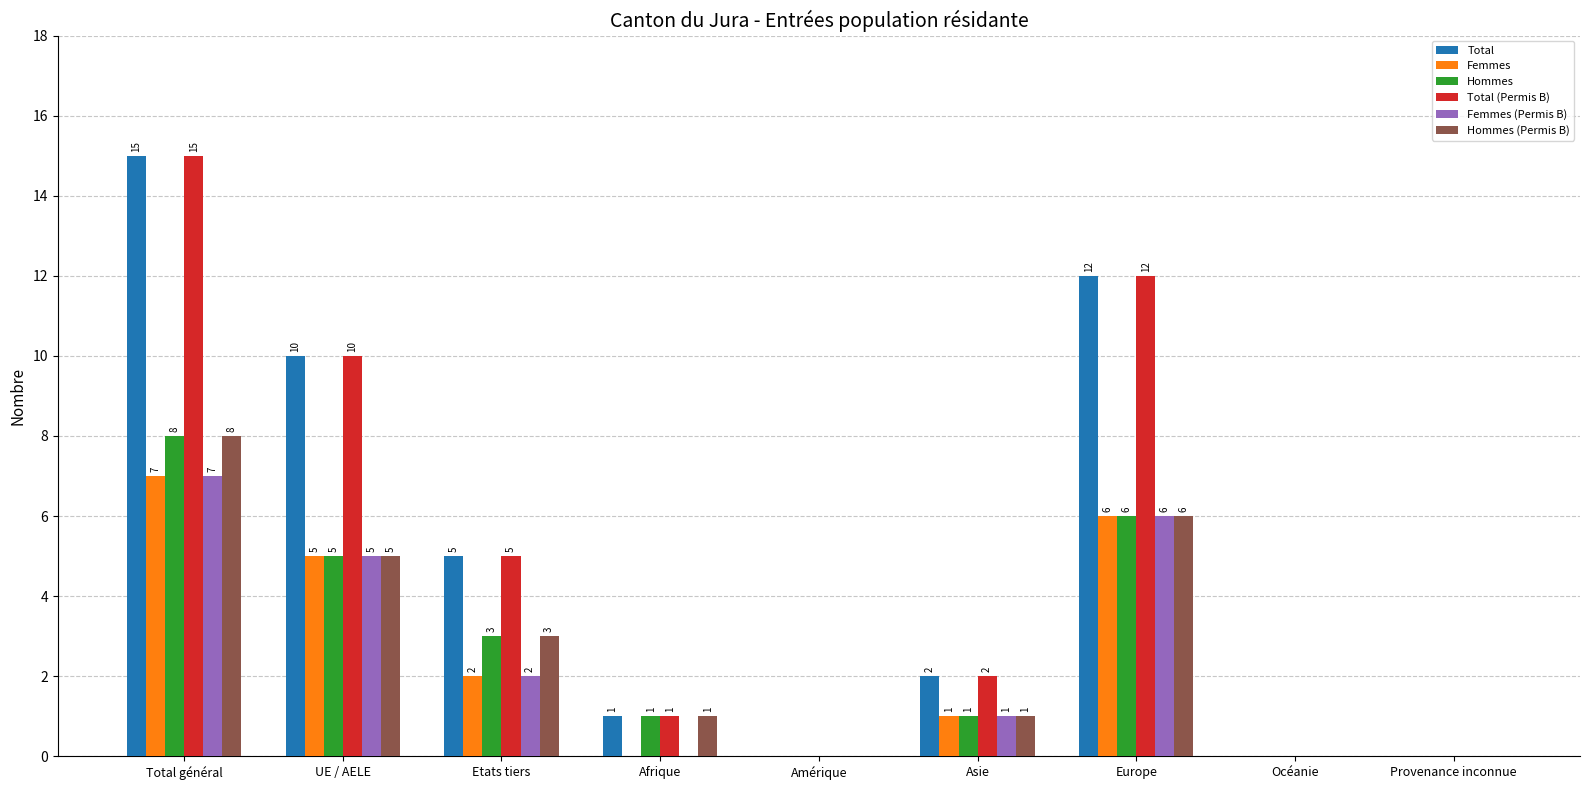

What is the sum of all Total (Permis B) values?

45